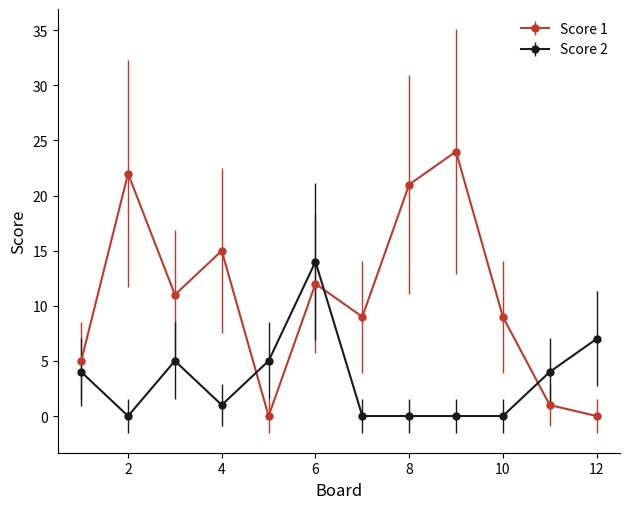

Which series has the widest spread of values?

Score 1